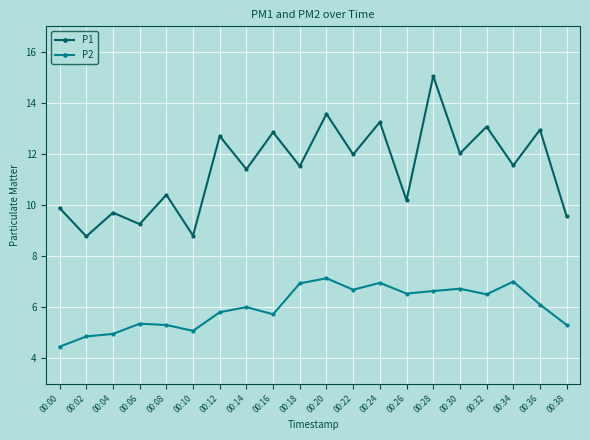

What are all the series names shown in the legend?

P1, P2